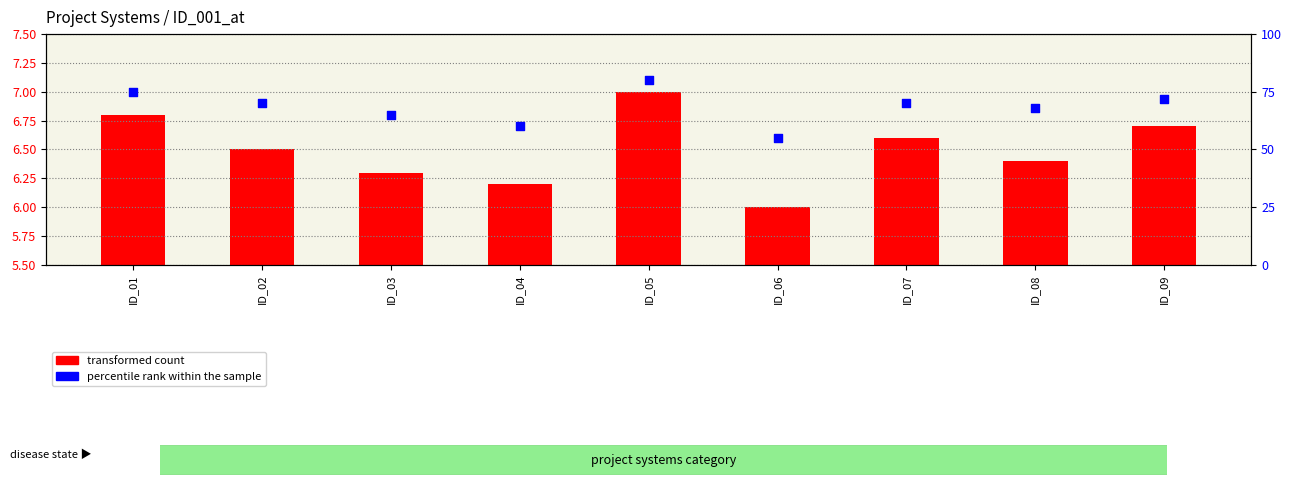

Which series has the largest total across all categories?

percentile rank within the sample